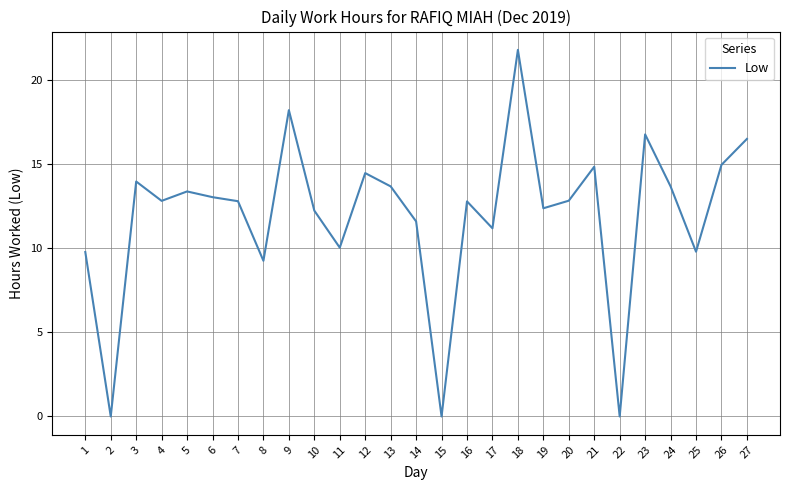

True or false: the data shows 12.4 at 8.

False